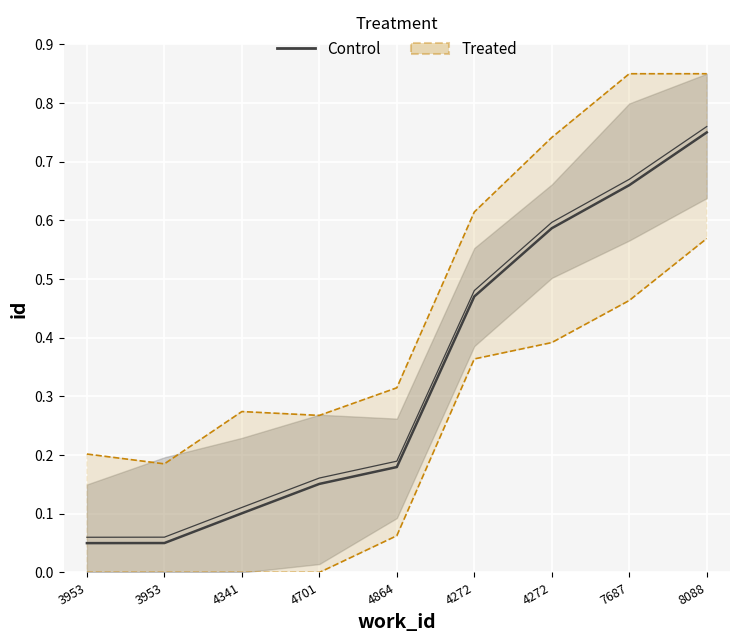

List the labels in order of Control value, largest first.

8088, 7687, 4272, 4272, 4864, 4701, 4341, 3953, 3953